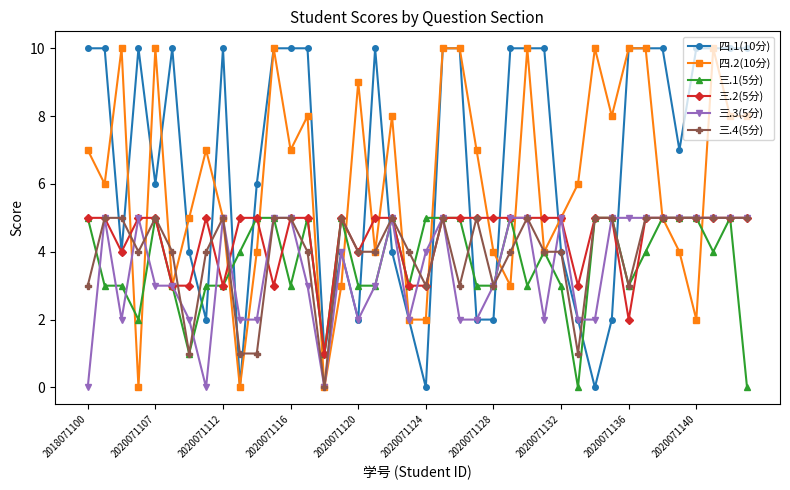

Which series ends up on top after the final intersection of 三.1(5分) and 三.2(5分)?

三.2(5分)